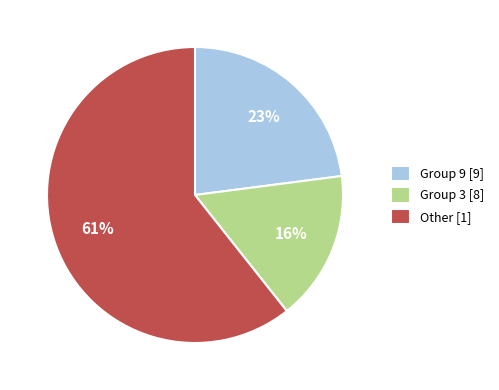

Which category has the smallest portion of the pie?

Group 3 [8]